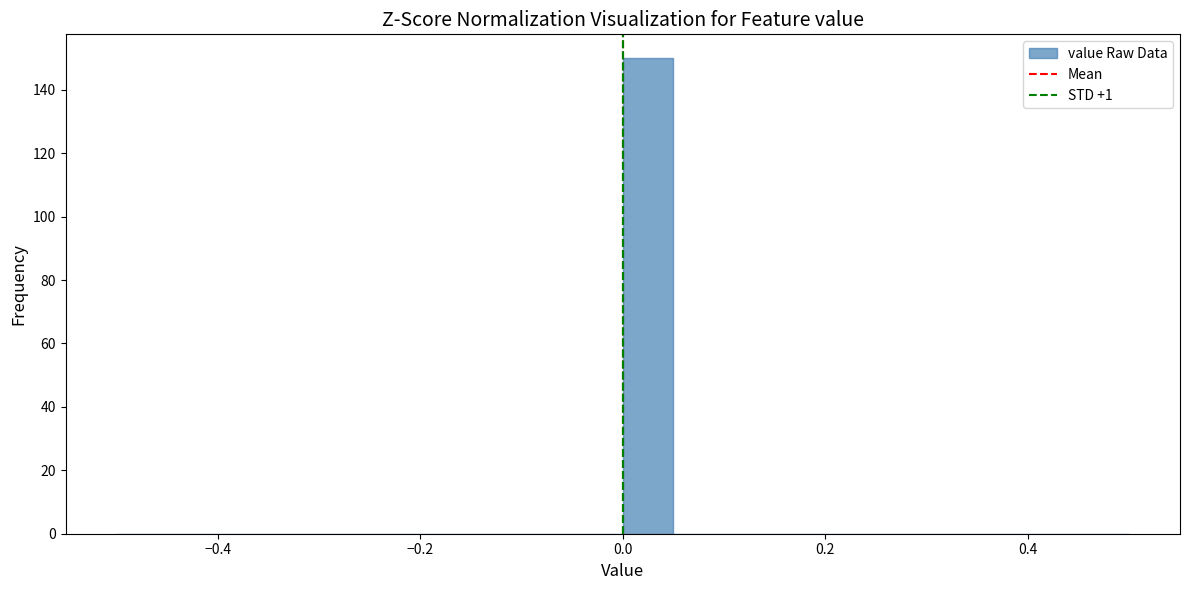

Around what value on the x-axis is the tallest bar? Give the approximate position of its centre, as read against the axis.

0.02